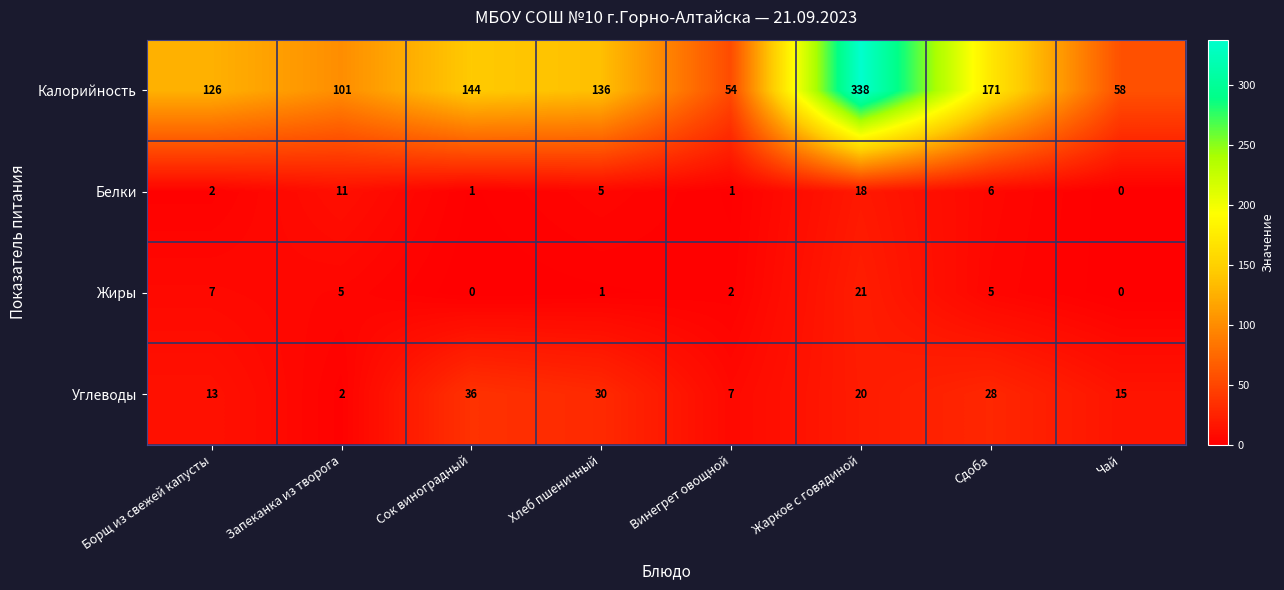

Count the number of data series in this chart.

4